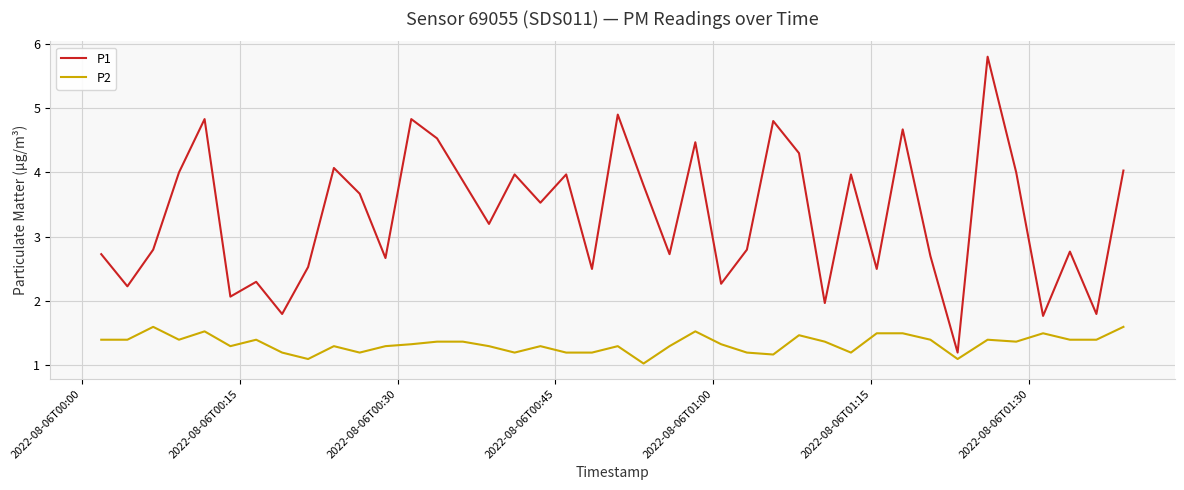

What is the difference between the maximum and minimum values in the P1 series?

4.6